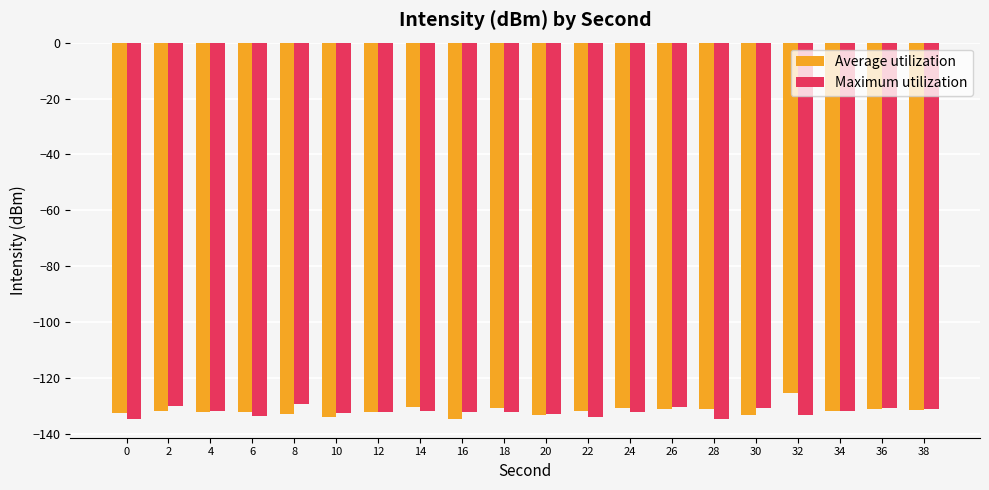

What is the difference between the maximum and minimum values in the Maximum utilization series?

5.4